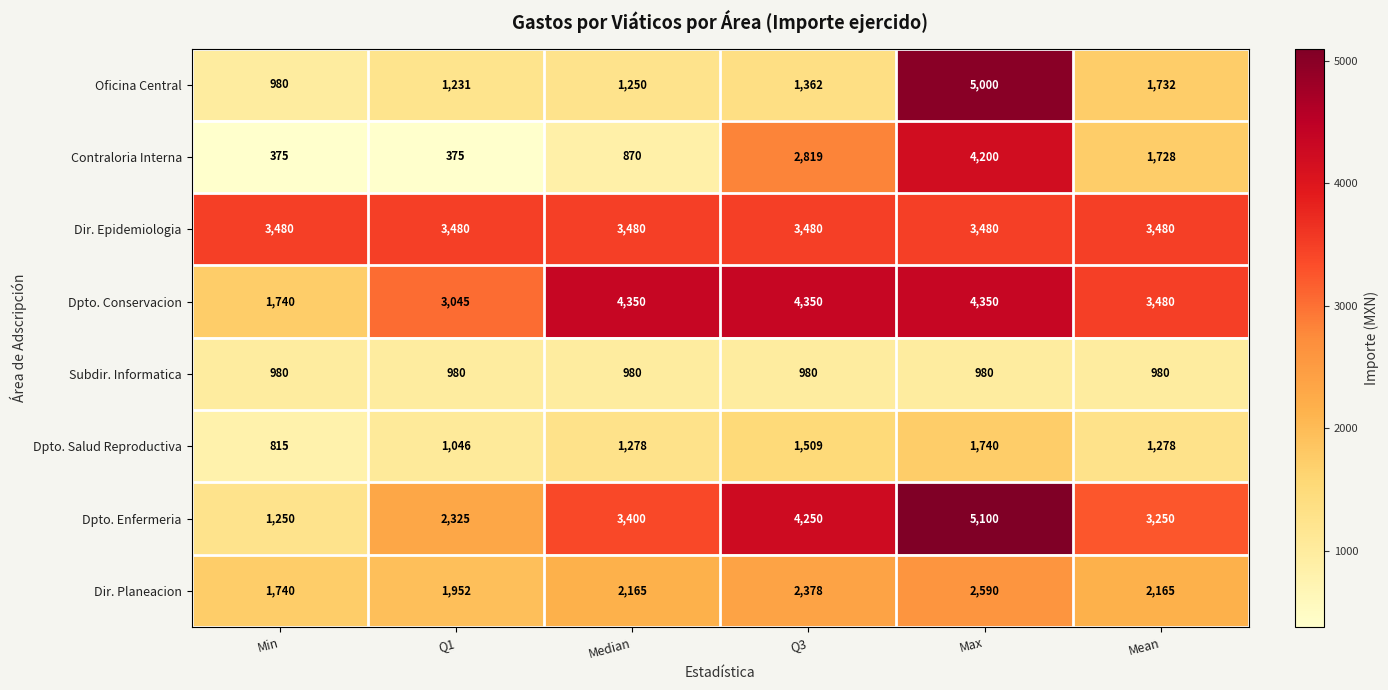

Which series has the largest range (max minus min)?

Oficina Central